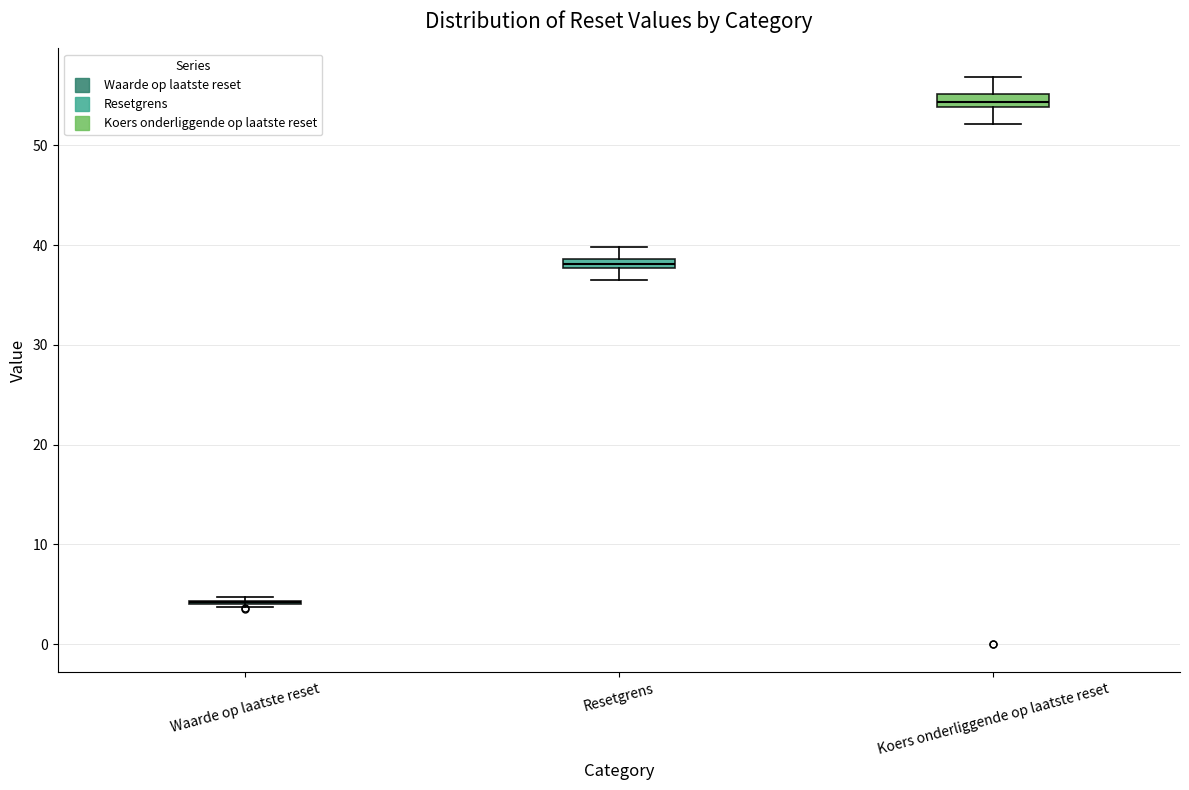

Where does the upper whisker of the box for Resetgrens end on the y-axis? The values are not printed on the chart, so give them approximately, as read against the axis.

40